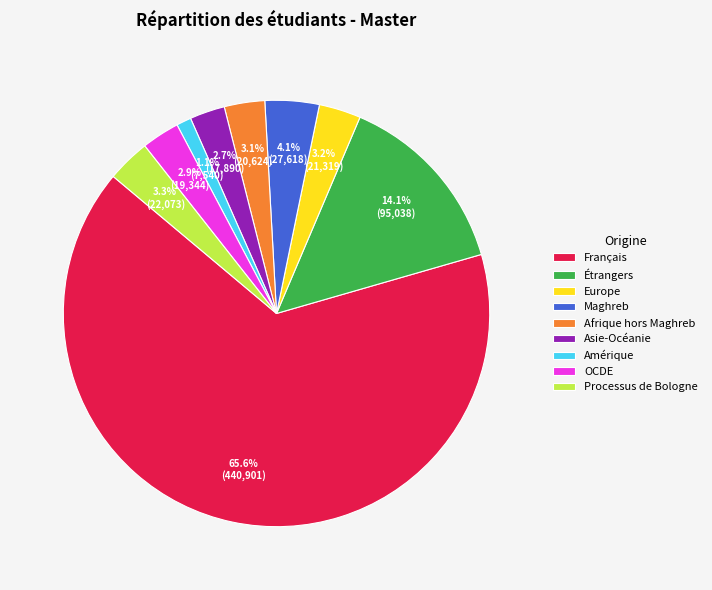

Does any single category account for the majority?

Yes